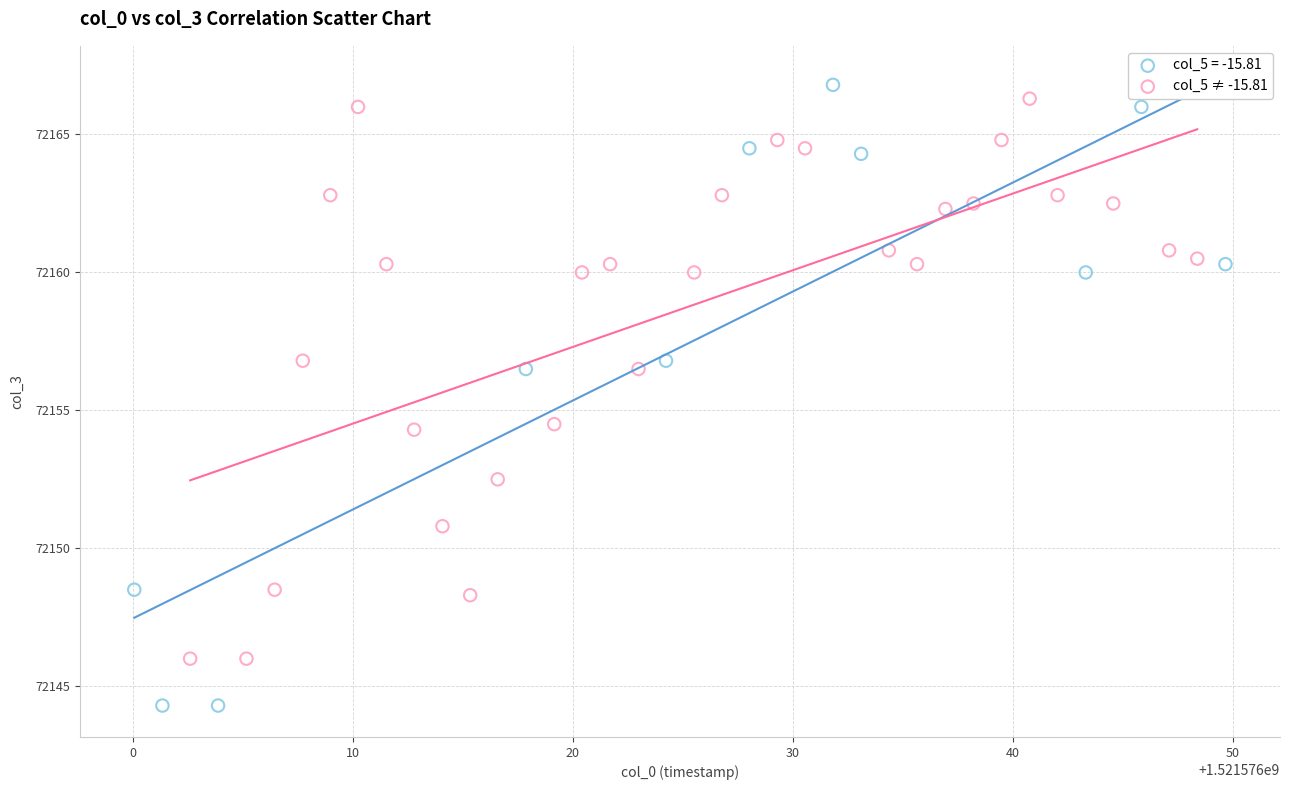

Which series contains the lowest Y value?

col_5 = -15.81